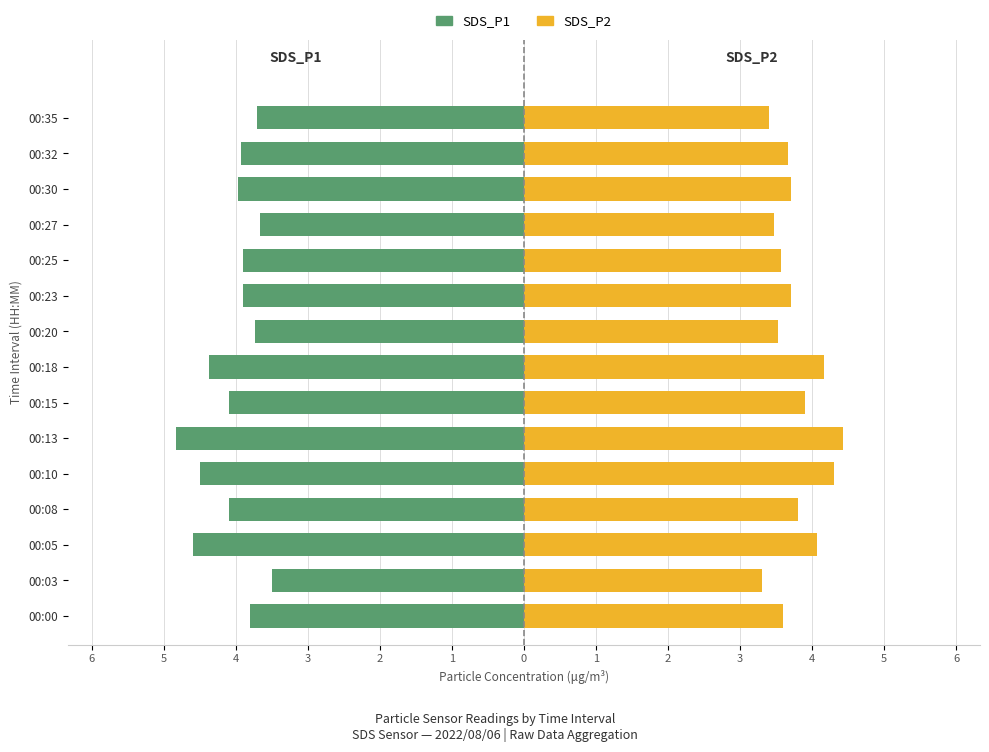

Reading left to right, what are all the values shown in this chart?

SDS_P1: -3.8	-3.5	-4.6	-4.1	-4.5	-4.8	-4.1	-4.4	-3.7	-3.9	-3.9	-3.7	-4.0	-3.9	-3.7
SDS_P2: 3.6	3.3	4.1	3.8	4.3	4.4	3.9	4.2	3.5	3.7	3.6	3.5	3.7	3.7	3.4